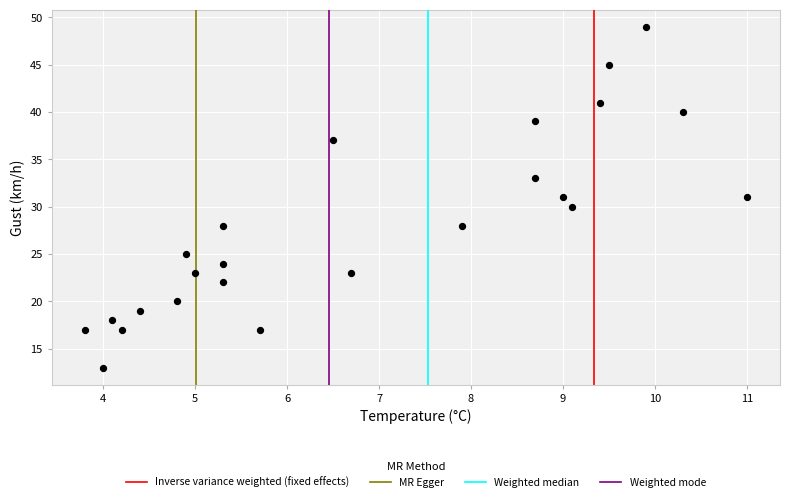

What is the range of Y values (max minus min)?

36